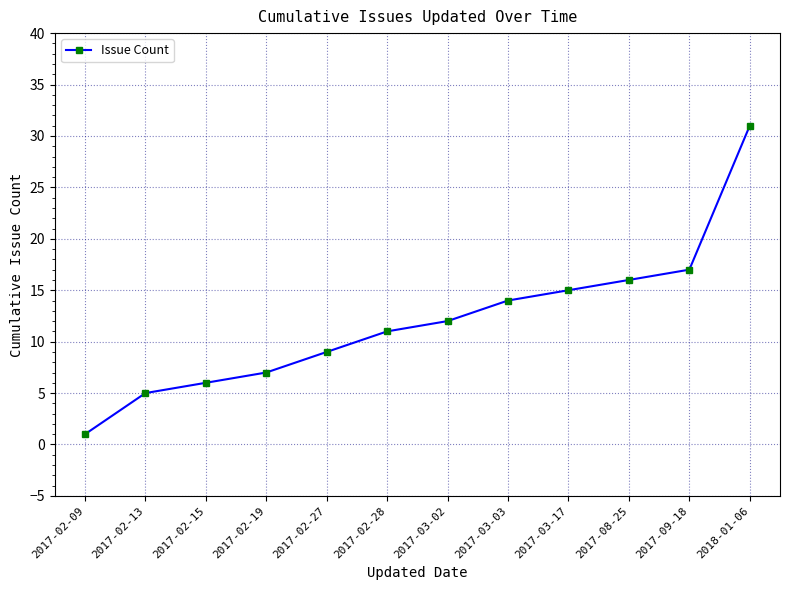

Which category has the lowest value across all series?

2017-02-09